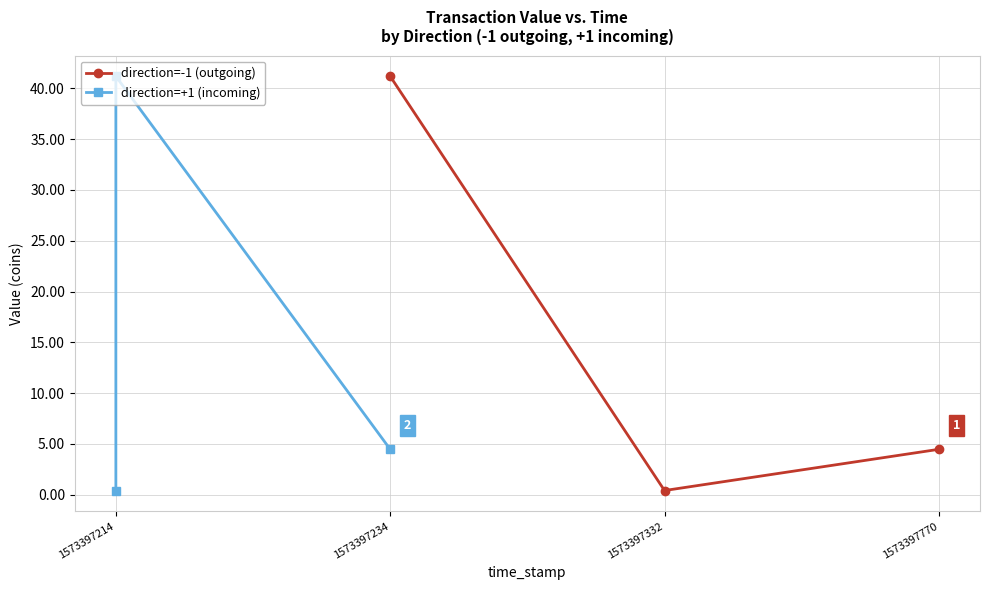

Which series has the largest range (max minus min)?

direction=-1 (outgoing)